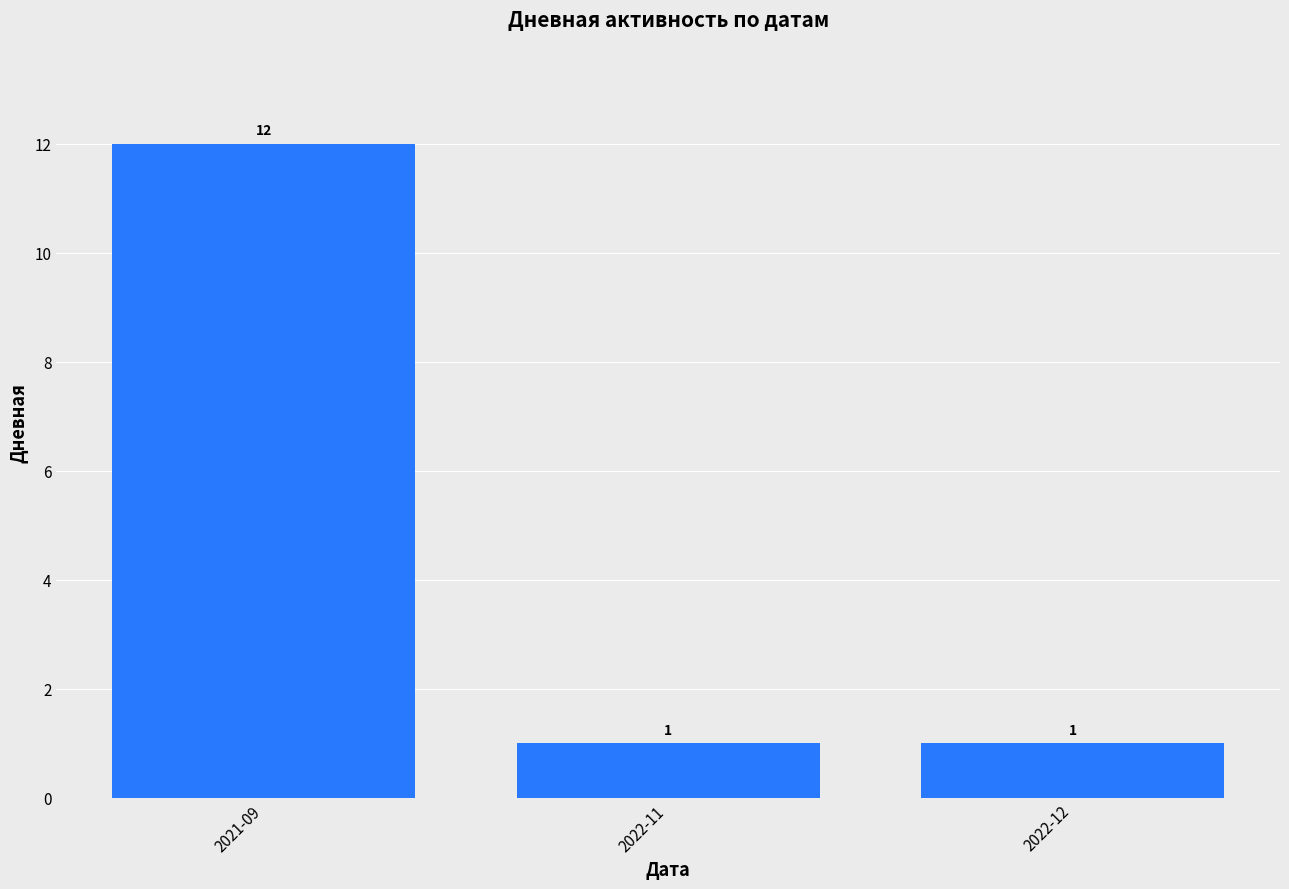

Which label corresponds to the largest value in the chart?

2021-09